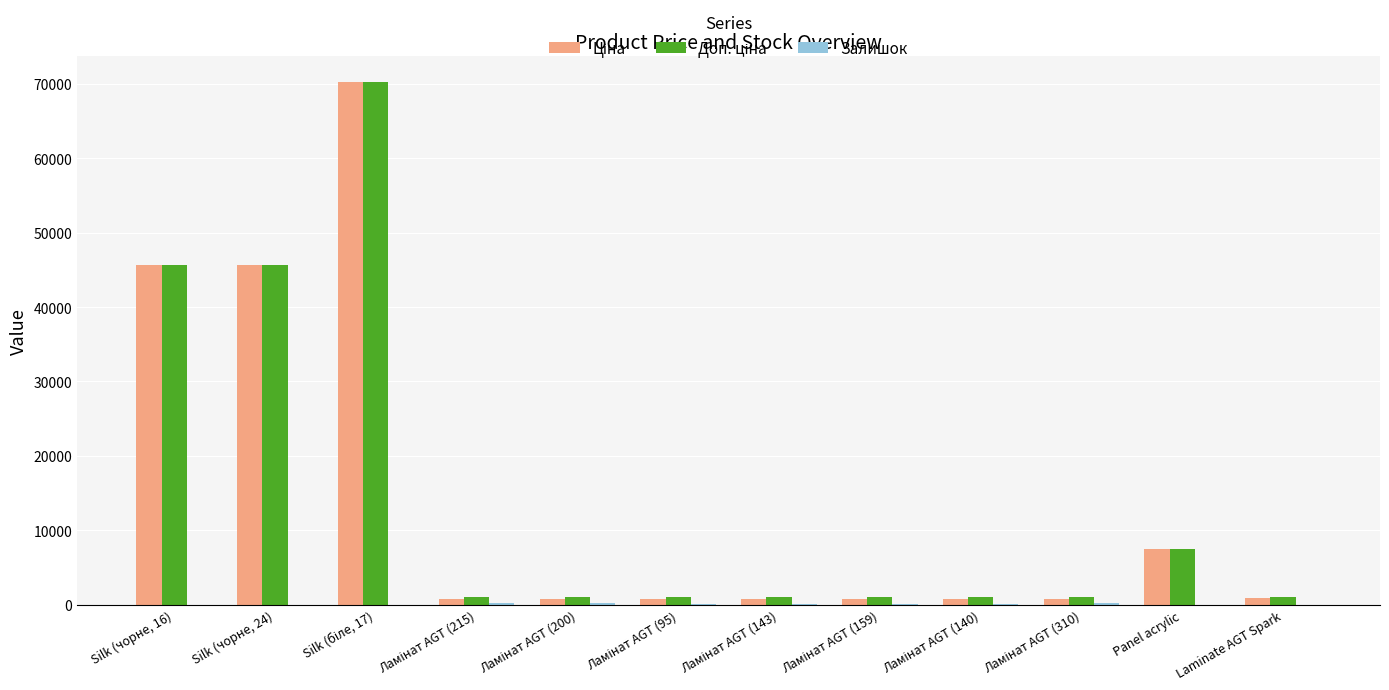

Does the chart contain stacked bars?

No